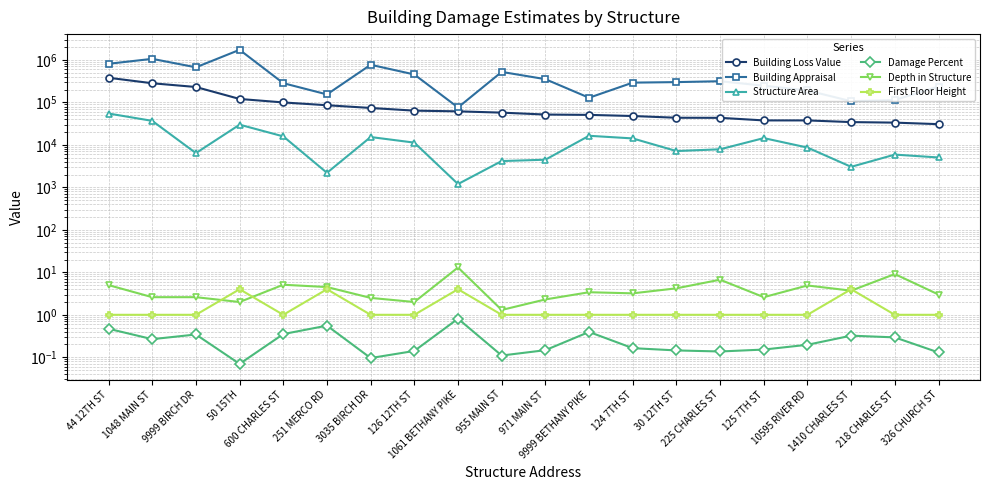

What is the minimum value for Structure Area?

1196.0